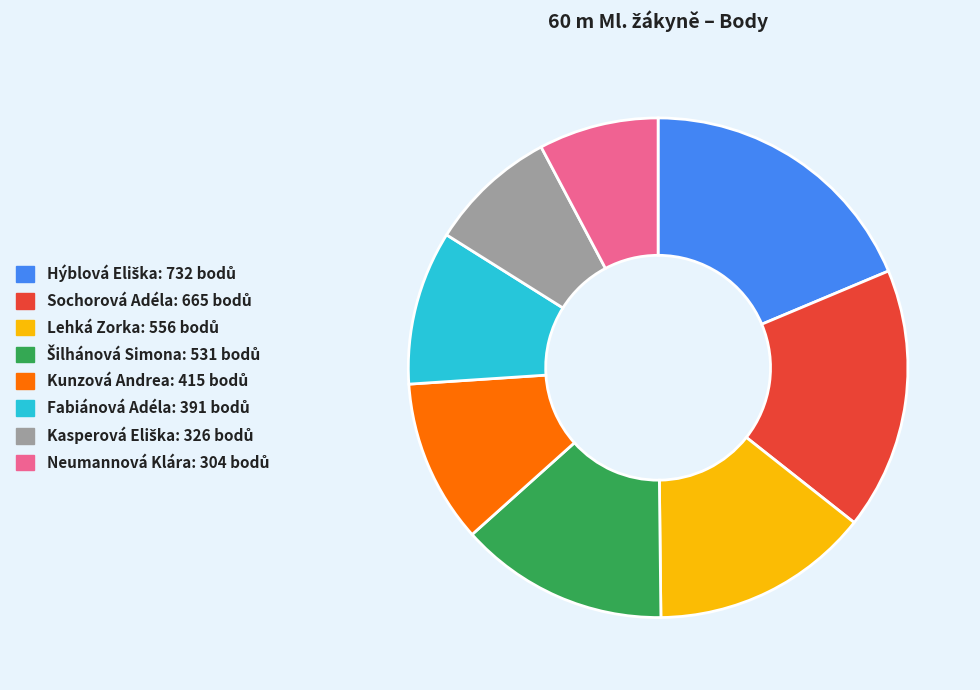

Count the number of slices in the pie.

8